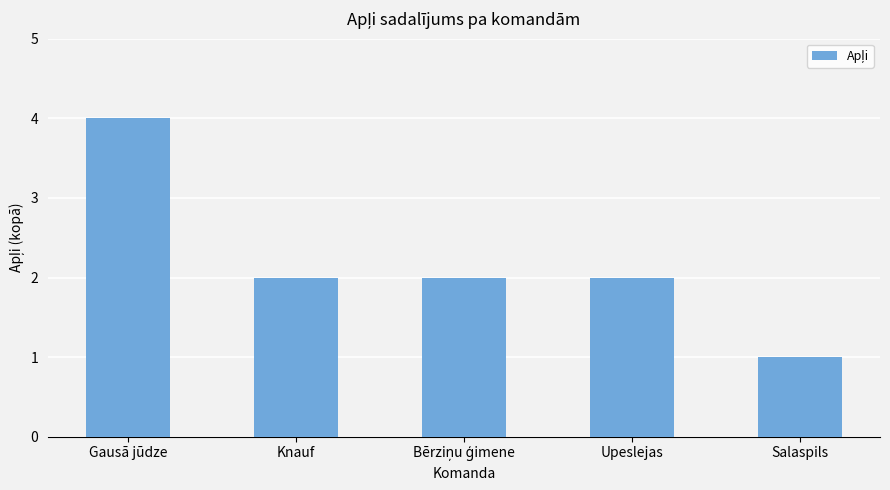

What is the smallest value displayed?

1